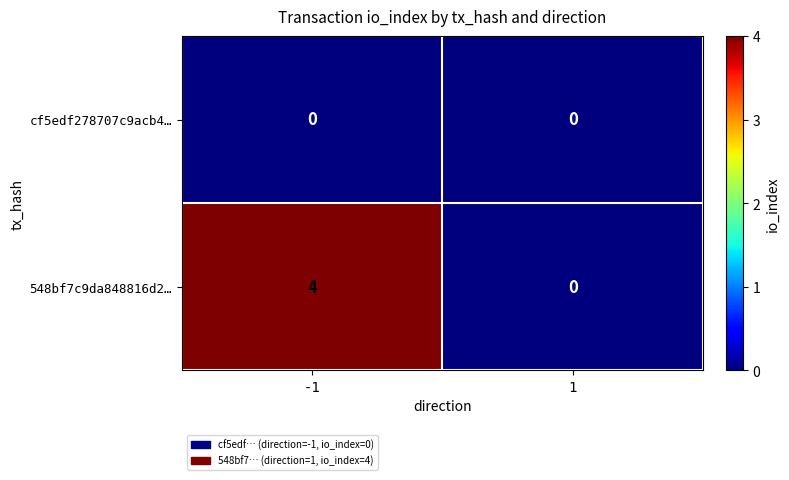

Which series changed the most between -1 and 1?

548bf7c9da848816d2…